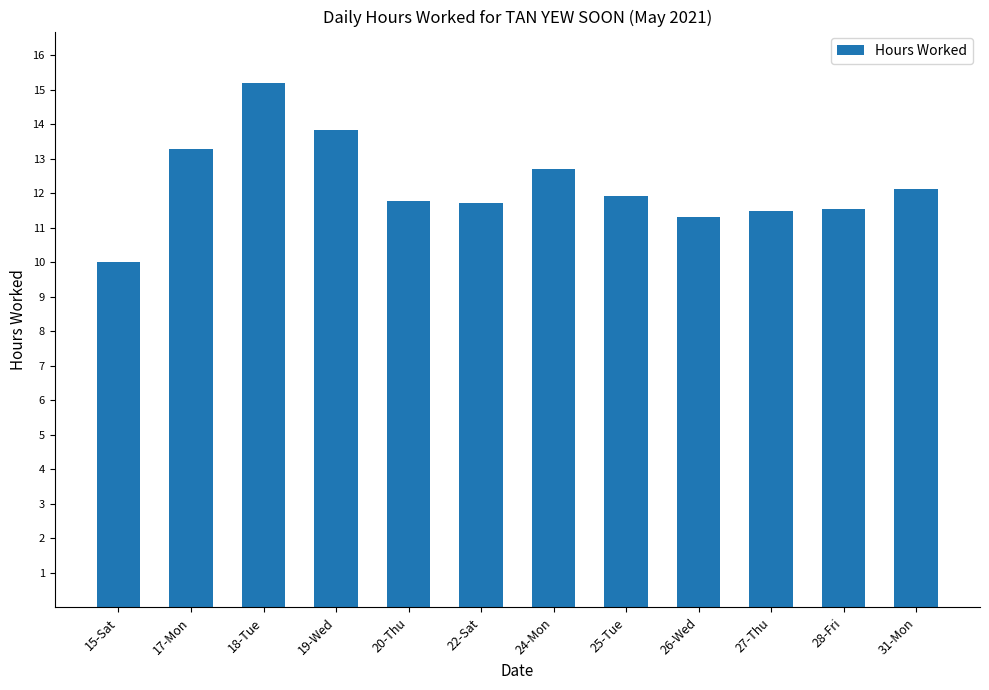

Is it true that the value at 18-Tue is 15.2?

True